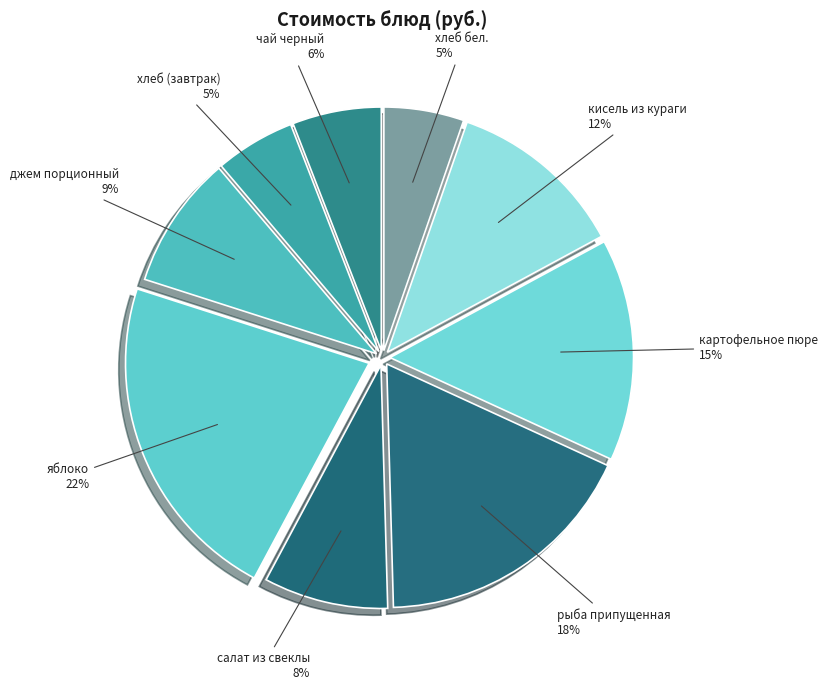

To the nearest percent, what is the average slice percentage?

11%